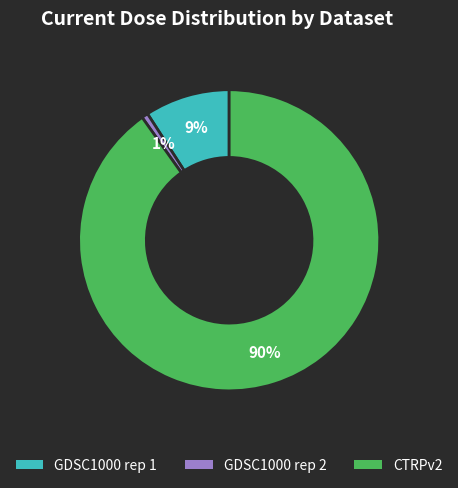

To the nearest percent, what is the average slice percentage?

33%